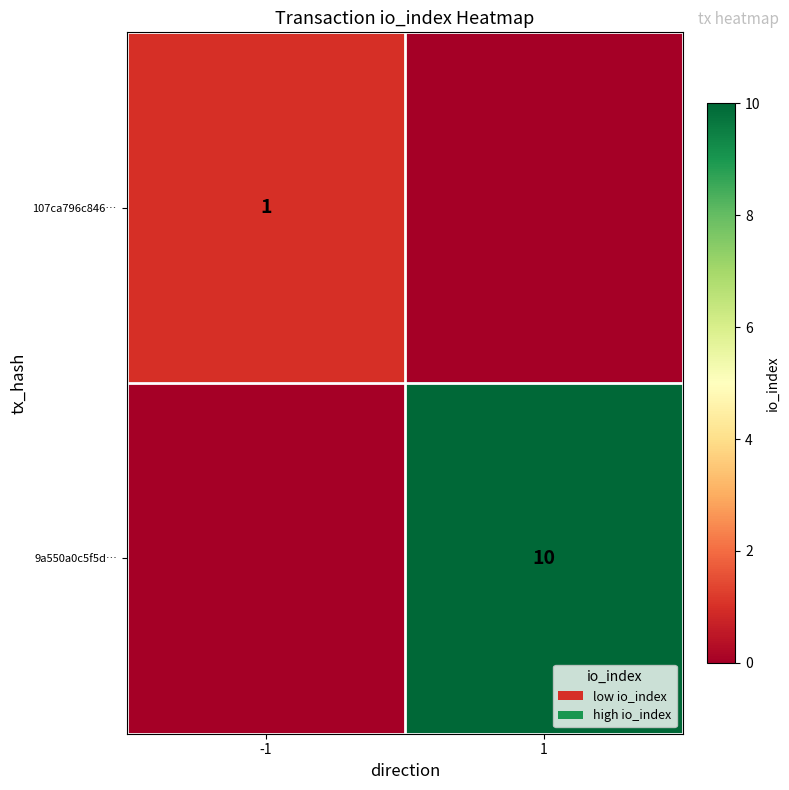

True or false: 9a550a0c5f5d… has a value of 10 at 1.

True